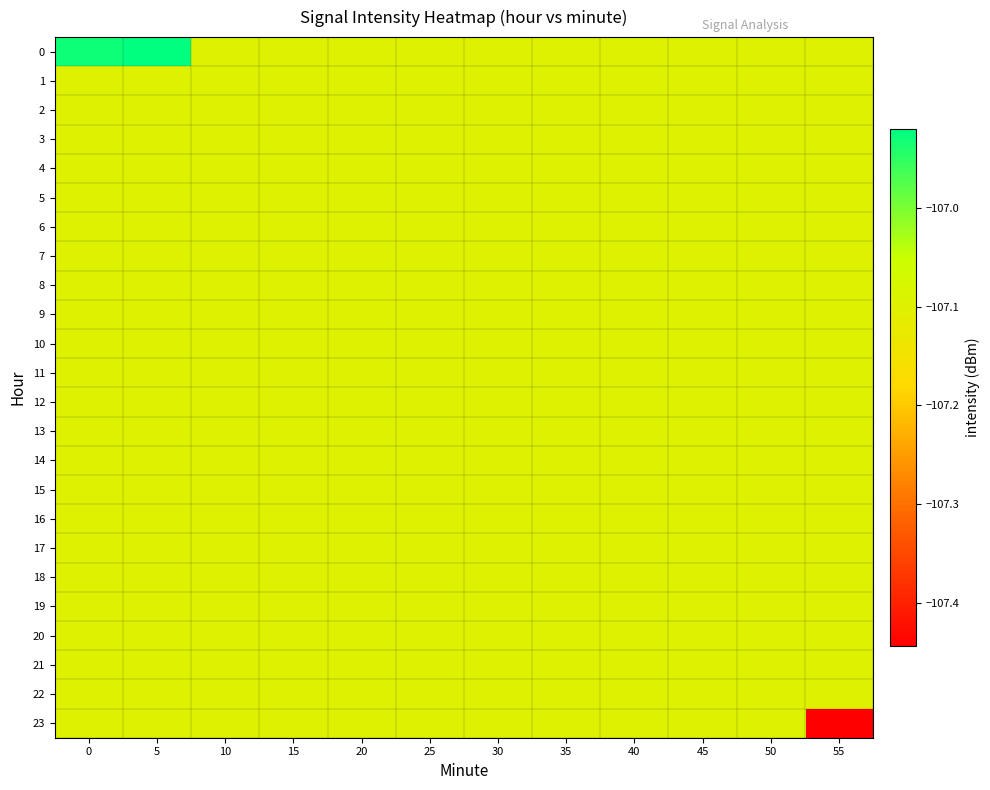

Which series changed the most between 5 and 55?

23